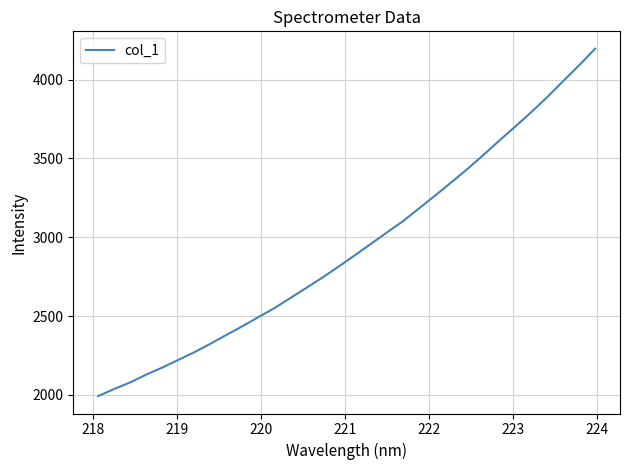

What is the smallest value displayed?

1992.3